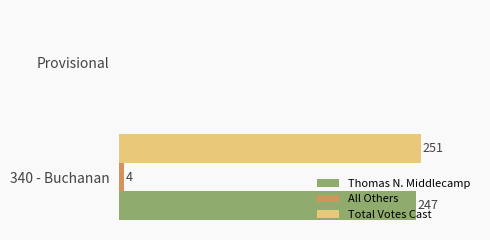

Which series changed the most between 340 - Buchanan and Provisional?

Total Votes Cast